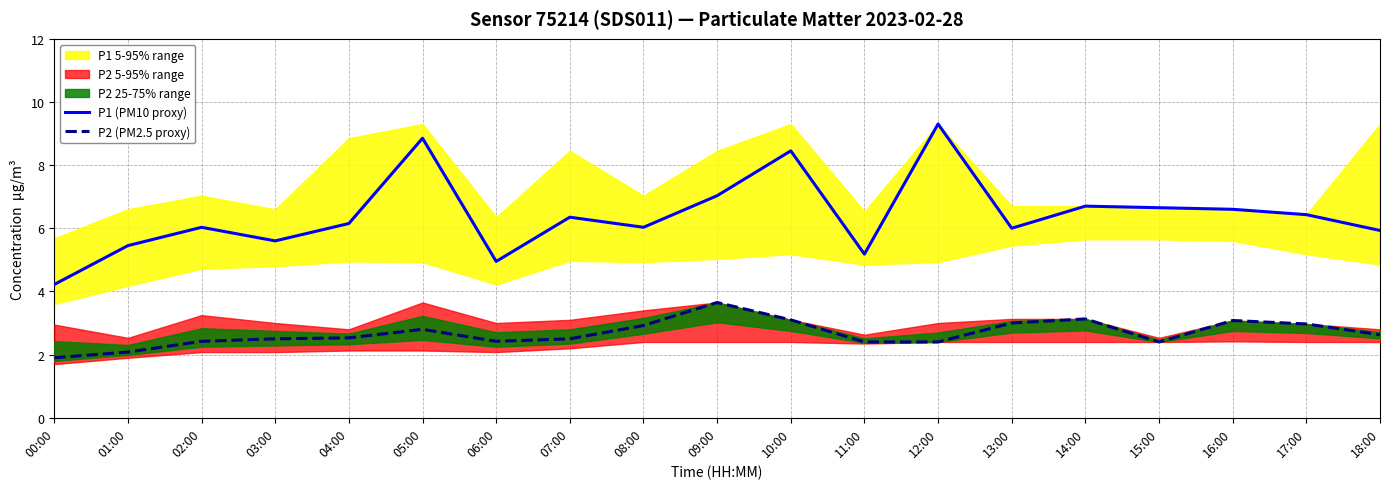

At which label does P2 (PM2.5 proxy) reach its minimum?

00:00